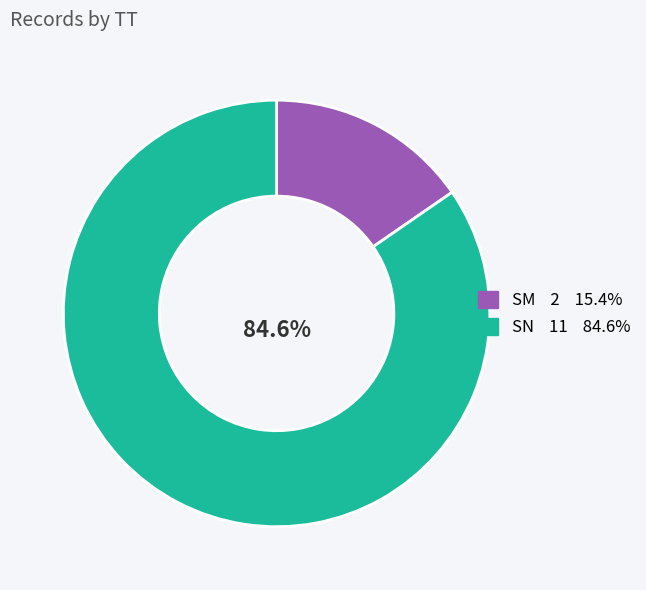

To the nearest percent, what is the combined percentage of SN and SM?

100%